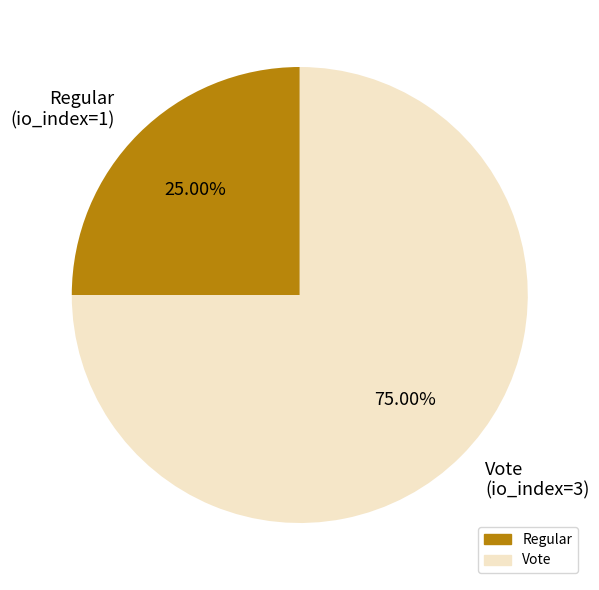

Does Regular (io_index=1) represent more than half of the total?

No